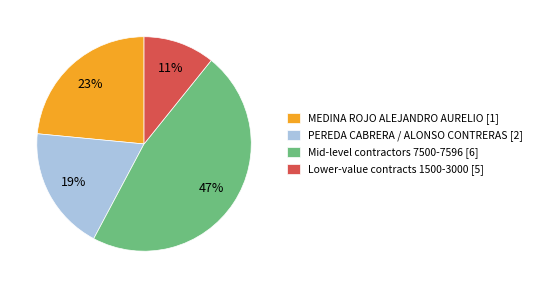

To the nearest percent, what is the difference between the largest and smallest slice percentages?

36%